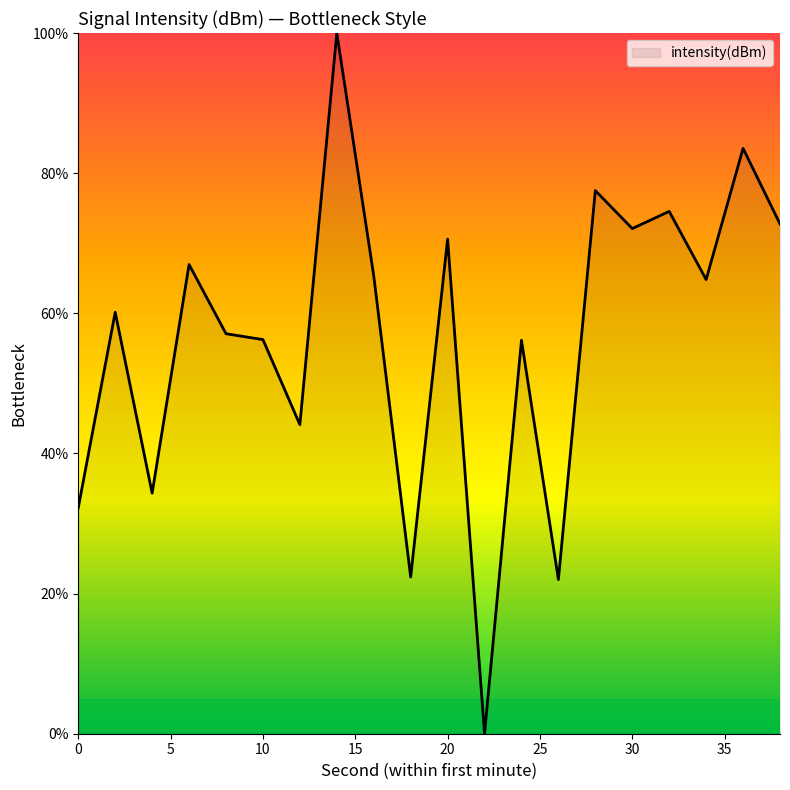

What is the maximum value shown in the chart?

100.0